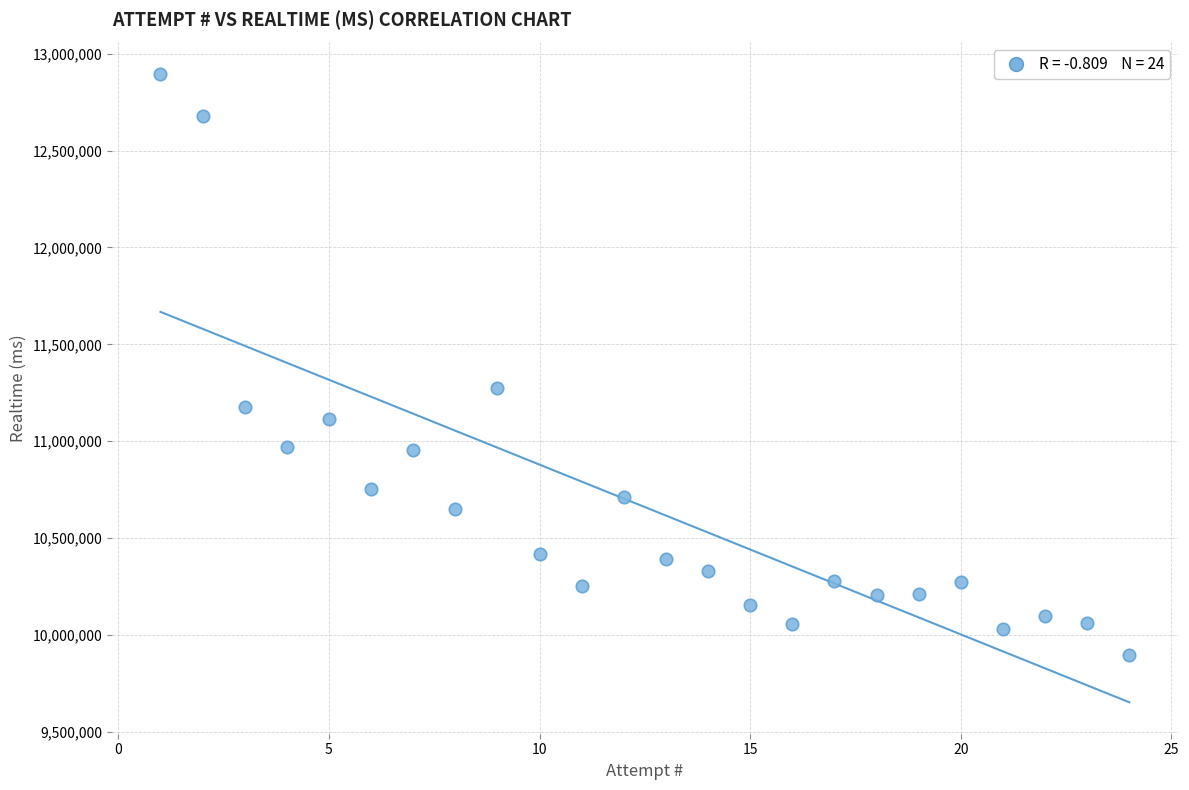

What Y value in the scatter plot is closest to 11397000?

11274021